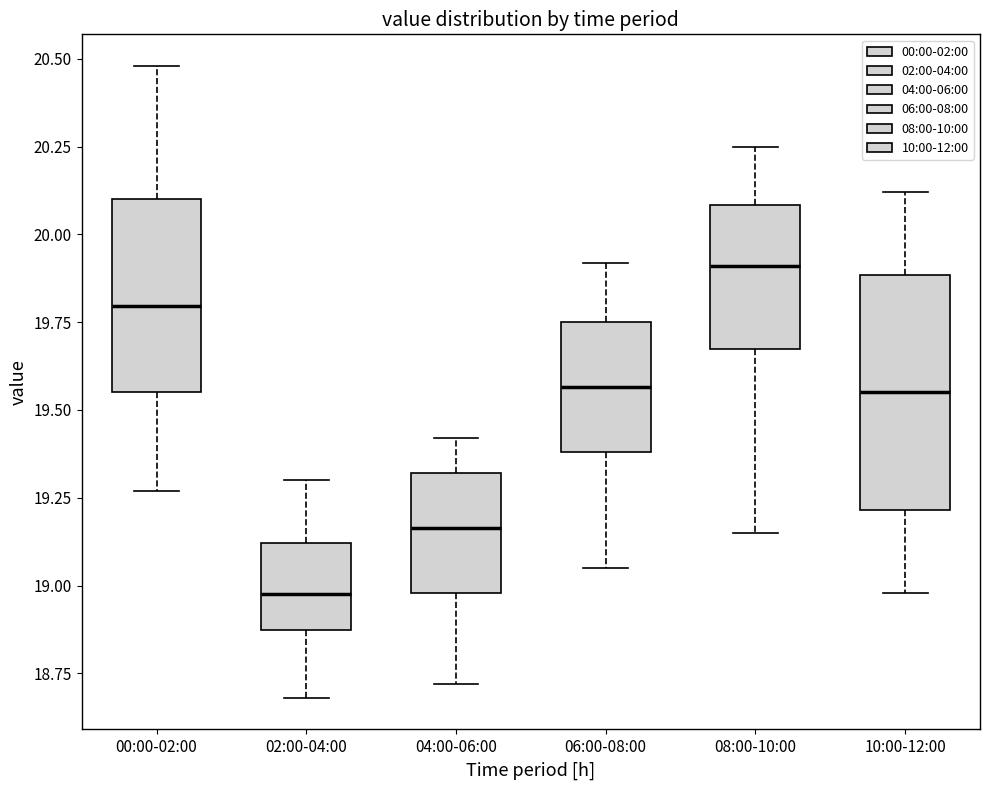

Reading left to right, transcribe this box plot: for each box, give where its median line is, the range the box spans, and where its two whiskers end, as read against the y-axis. The values are not printed on the chart, so give them approximately, as read against the axis.

00:00-02:00: median 19.80, box 19.55 to 20.10, whiskers 19.25 to 20.50
02:00-04:00: median 19.00, box 18.85 to 19.10, whiskers 18.70 to 19.30
04:00-06:00: median 19.15, box 19.00 to 19.30, whiskers 18.70 to 19.40
06:00-08:00: median 19.55, box 19.40 to 19.75, whiskers 19.05 to 19.90
08:00-10:00: median 19.90, box 19.65 to 20.10, whiskers 19.15 to 20.25
10:00-12:00: median 19.55, box 19.20 to 19.90, whiskers 19.00 to 20.10